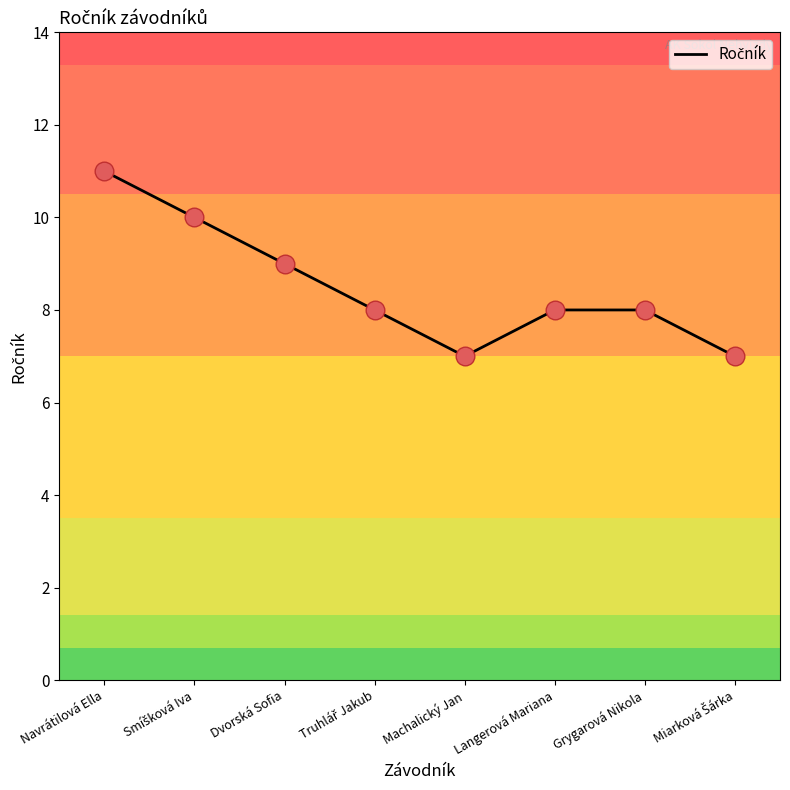

What is the ratio of the value at Langerová Mariana to the value at Grygarová Nikola?

1.0